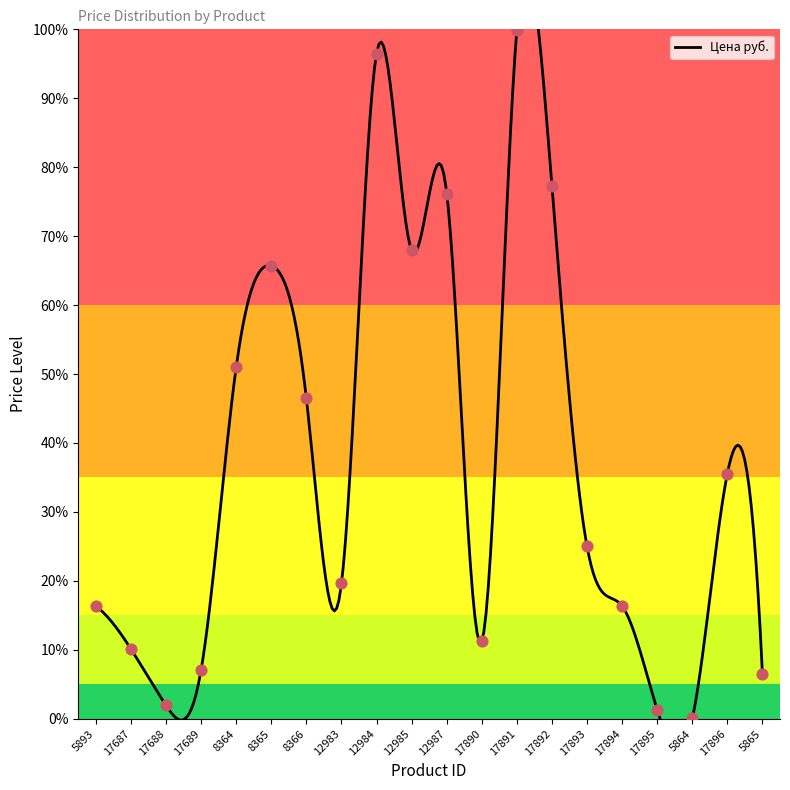

What is the change in value from 8364 to 12984?

+45.5